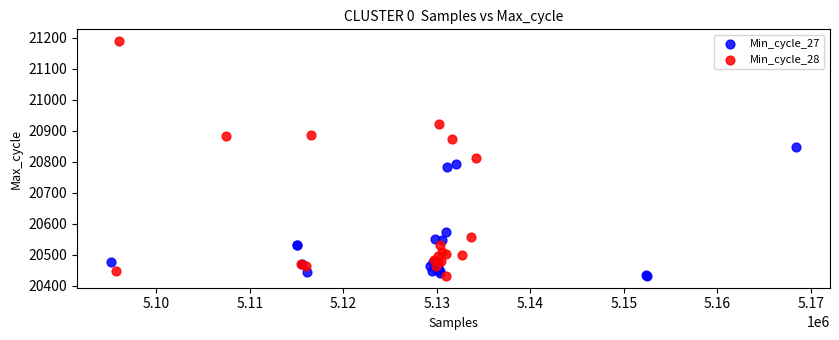

Which series has the largest Y range (max minus min)?

Min_cycle_28